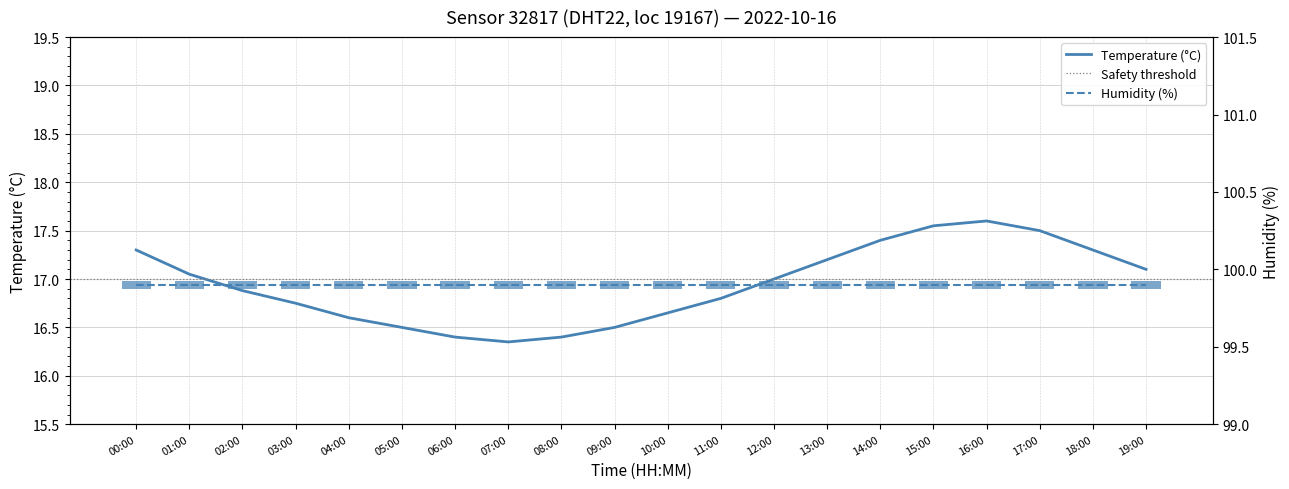

What is the average value?

16.9